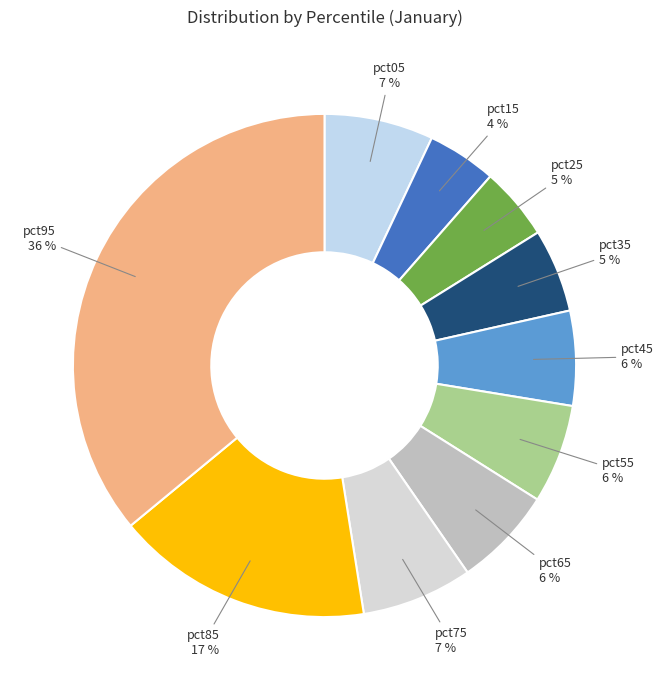

To the nearest percent, what portion does pct25 represent?

5%